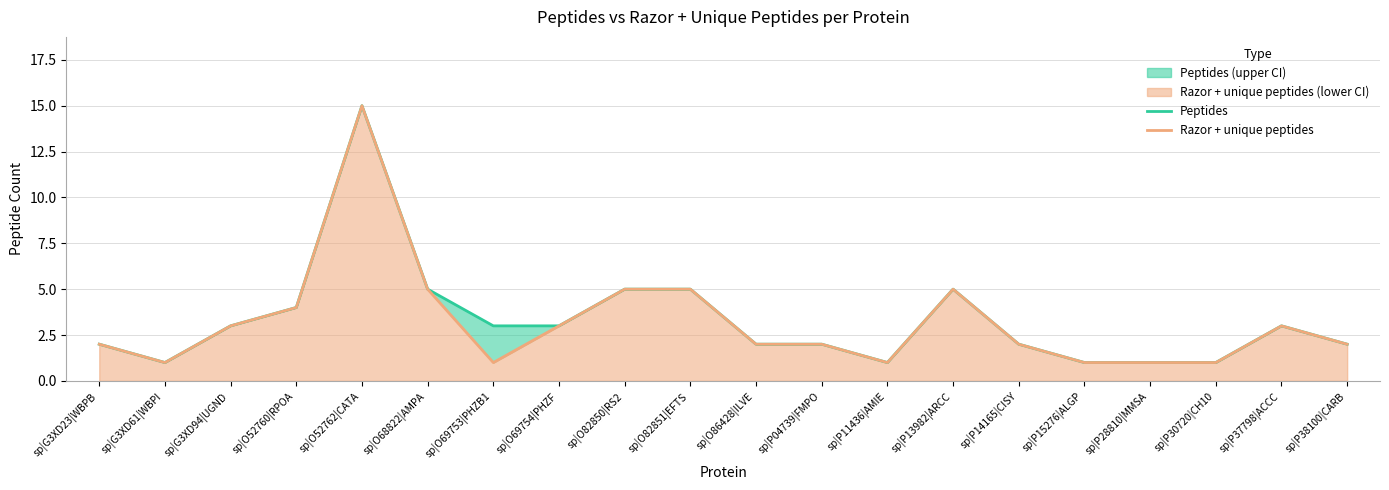

List the series in order of their peak value, lowest first.

Peptides, Razor + unique peptides